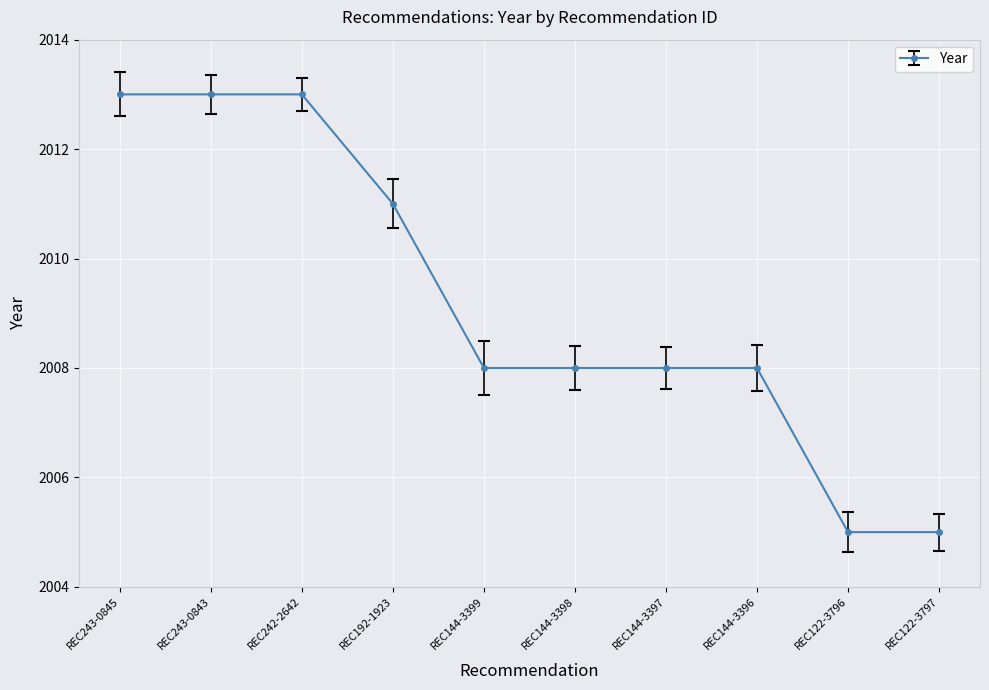

How many lines are shown in the chart?

1